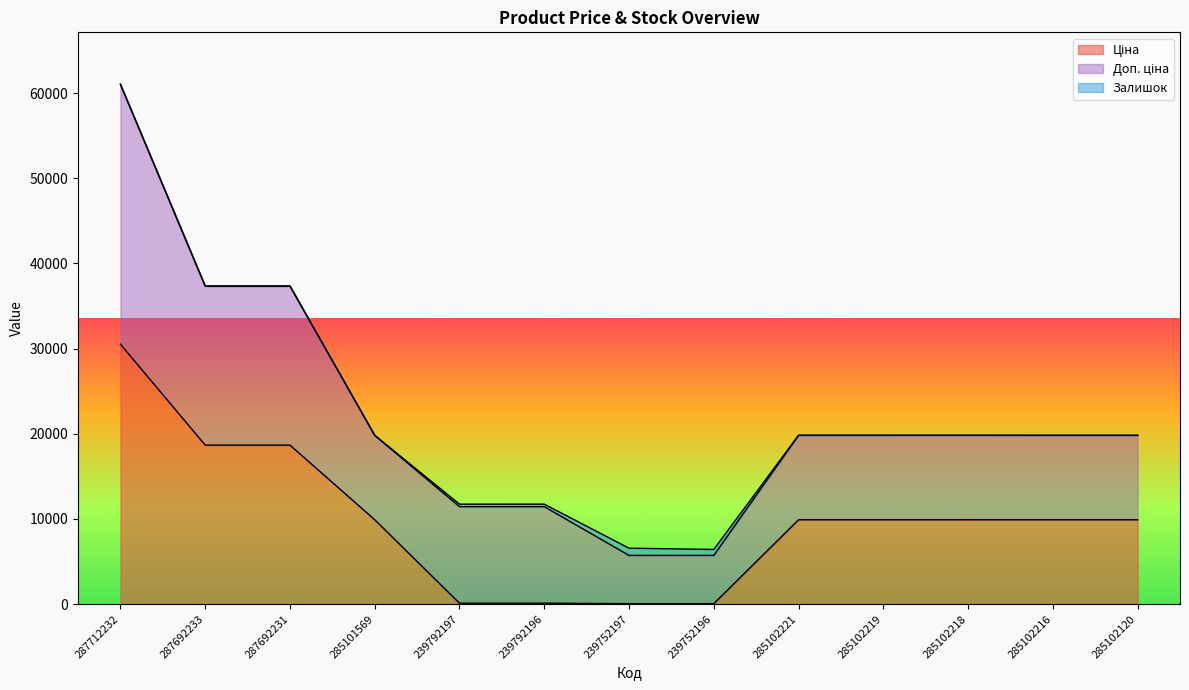

Reading right to left, extract all data points from this chart.

Ціна: 285102120=9908.5	285102216=9908.5	285102218=9908.5	285102219=9908.5	285102221=9908.5	239752196=56.7	239752197=56.7	239792196=113.3	239792197=113.3	285101569=9908.5	287692231=18671.5	287692233=18671.5	287712232=30512.3
Доп. ціна: 285102120=9908.5	285102216=9908.5	285102218=9908.5	285102219=9908.5	285102221=9908.5	239752196=5667.0	239752197=5667.0	239792196=11334.0	239792197=11334.0	285101569=9908.5	287692231=18671.5	287692233=18671.5	287712232=30512.3
Залишок: 285102120=0.0	285102216=0.0	285102218=3.0	285102219=7.0	285102221=8.0	239752196=698.0	239752197=845.0	239792196=290.0	239792197=289.0	285101569=0.0	287692231=0.0	287692233=0.0	287712232=0.0